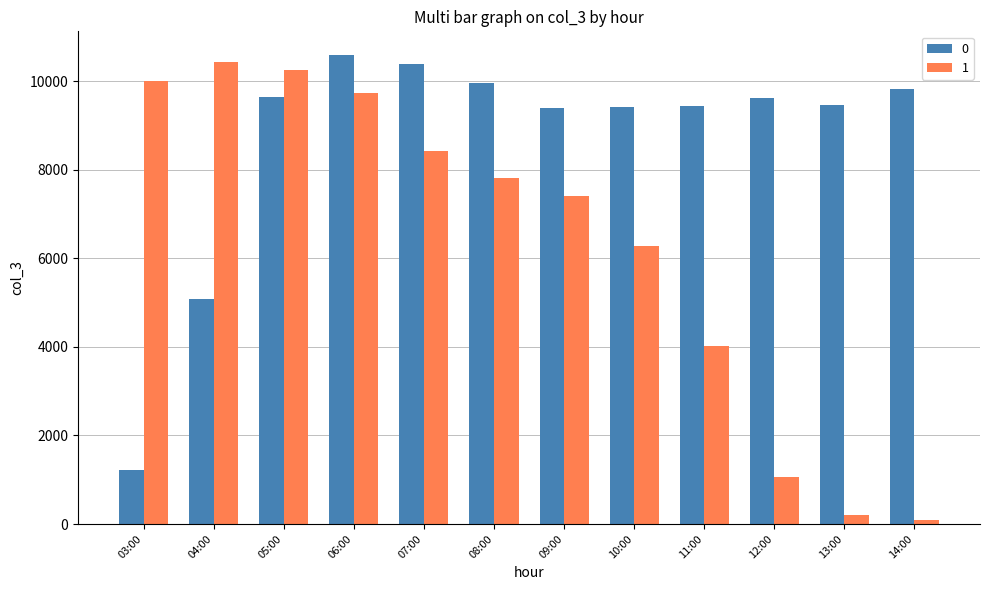

How many series are shown in this chart?

2